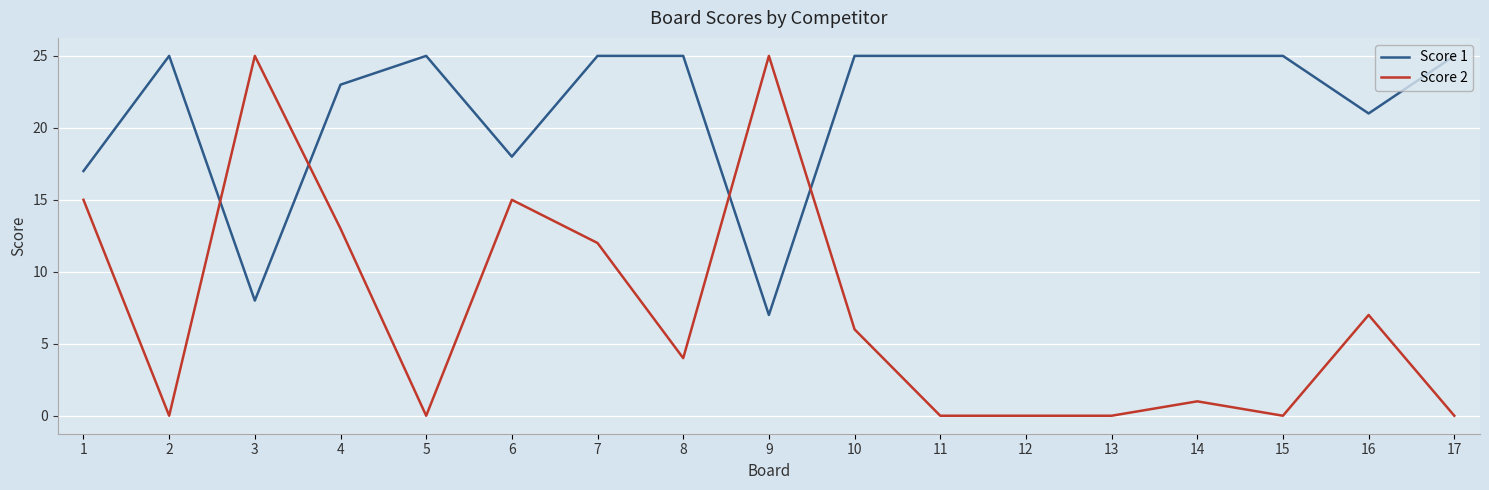

Which series changed the most between 3 and 10?

Score 2